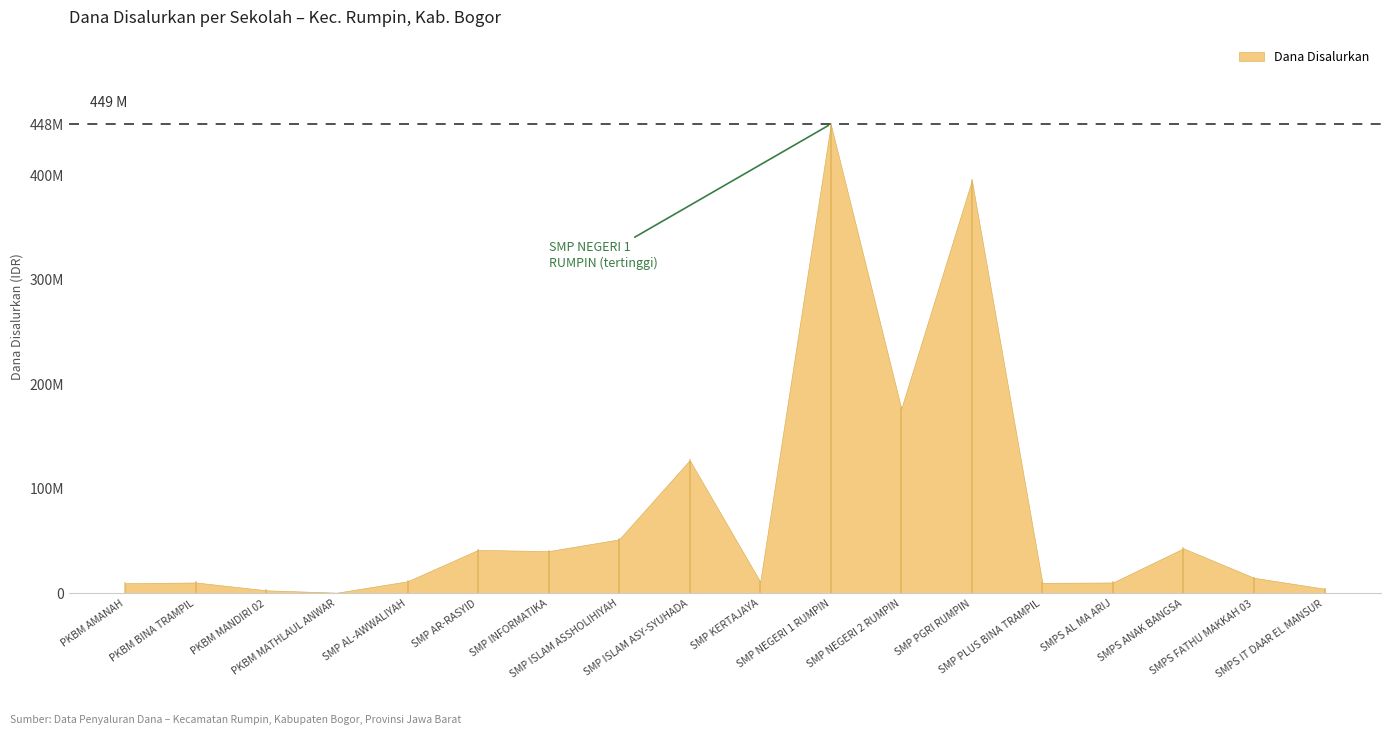

List the labels in order of value, smallest first.

PKBM MATHLAUL ANWAR, PKBM MANDIRI 02, SMPS IT DAAR EL MANSUR, PKBM AMANAH, SMP PLUS BINA TRAMPIL, PKBM BINA TRAMPIL, SMPS AL MA ARIJ, SMP KERTAJAYA, SMP AL-AWWALIYAH, SMPS FATHU MAKKAH 03, SMP INFORMATIKA, SMP AR-RASYID, SMPS ANAK BANGSA, SMP ISLAM ASSHOLIHIYAH, SMP ISLAM ASY-SYUHADA, SMP NEGERI 2 RUMPIN, SMP PGRI RUMPIN, SMP NEGERI 1 RUMPIN